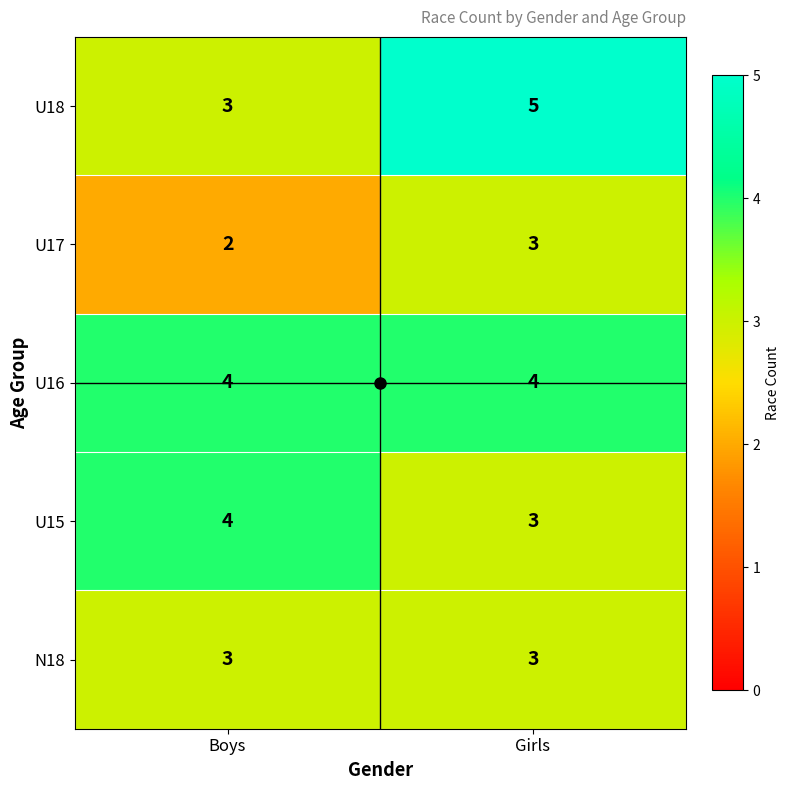

The value of U17 at Boys is 2. True or false?

True